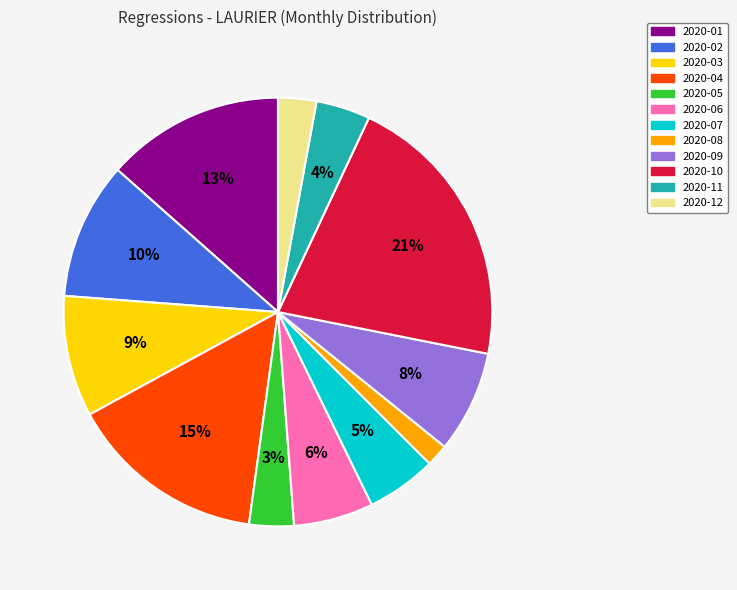

Count the number of slices in the pie.

12